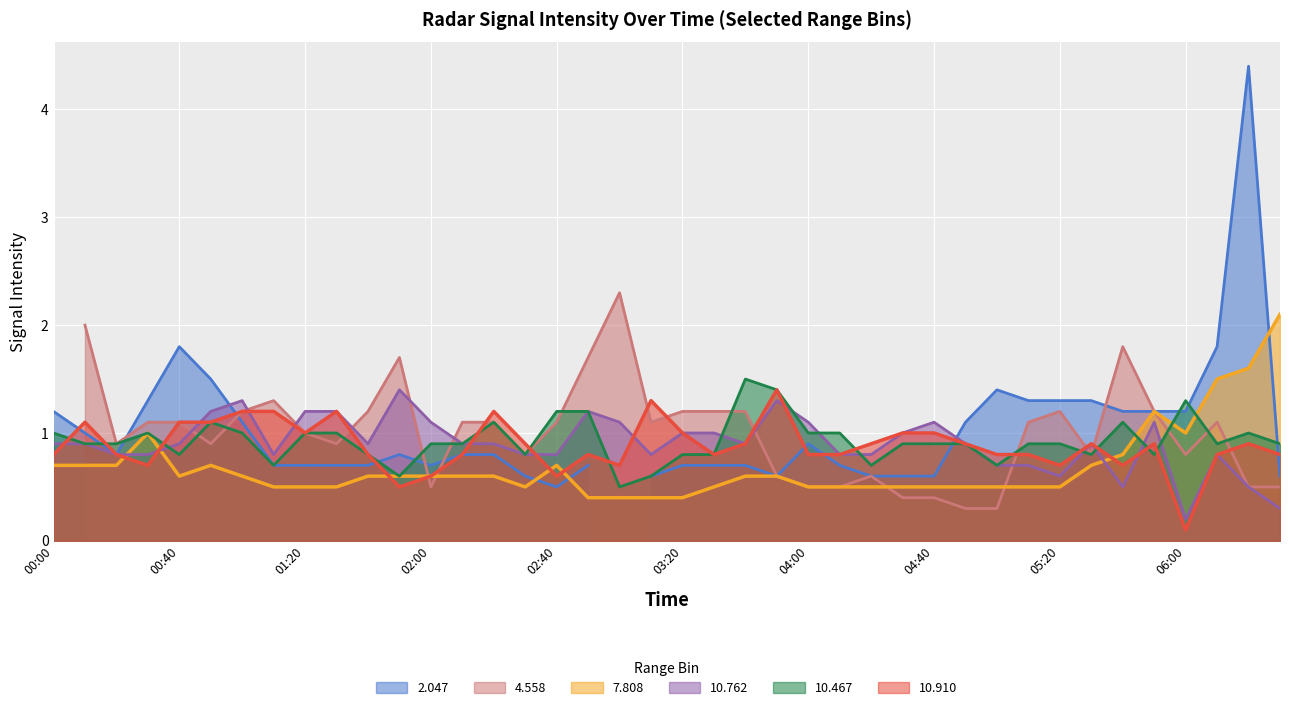

Is it true that 7.808 equals 0.7 at 2002/06/22 00:20?

True